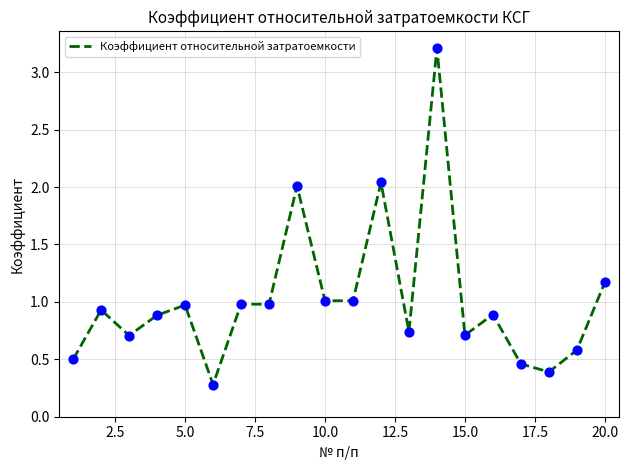

What is the difference between the maximum and minimum values?

2.9